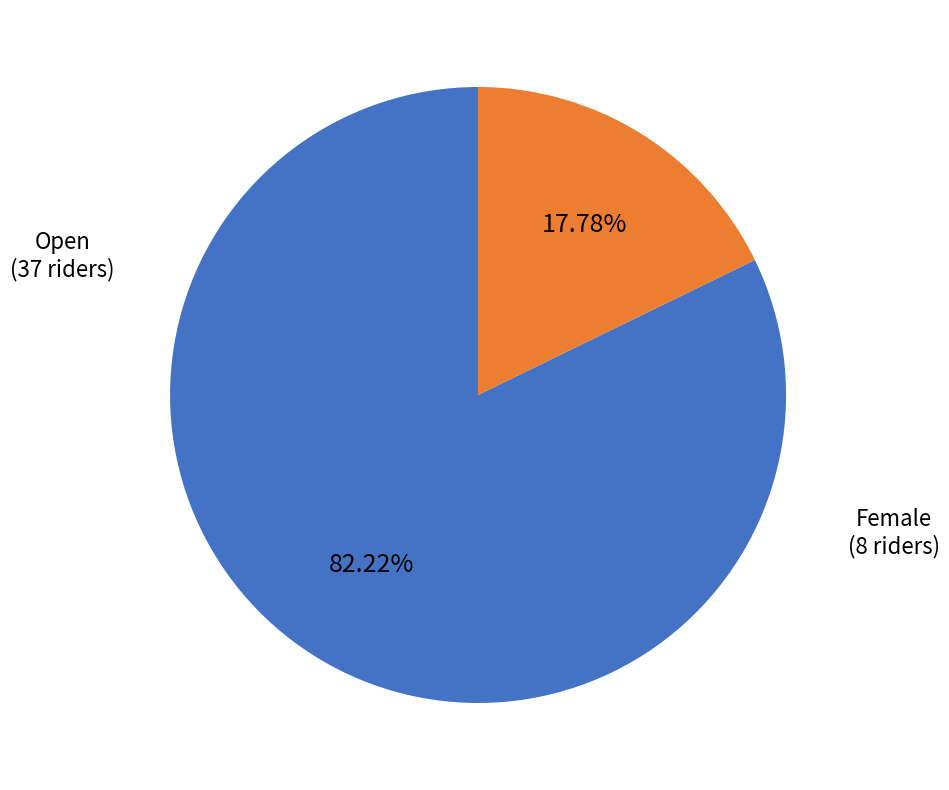

How many segments does this pie chart have?

2